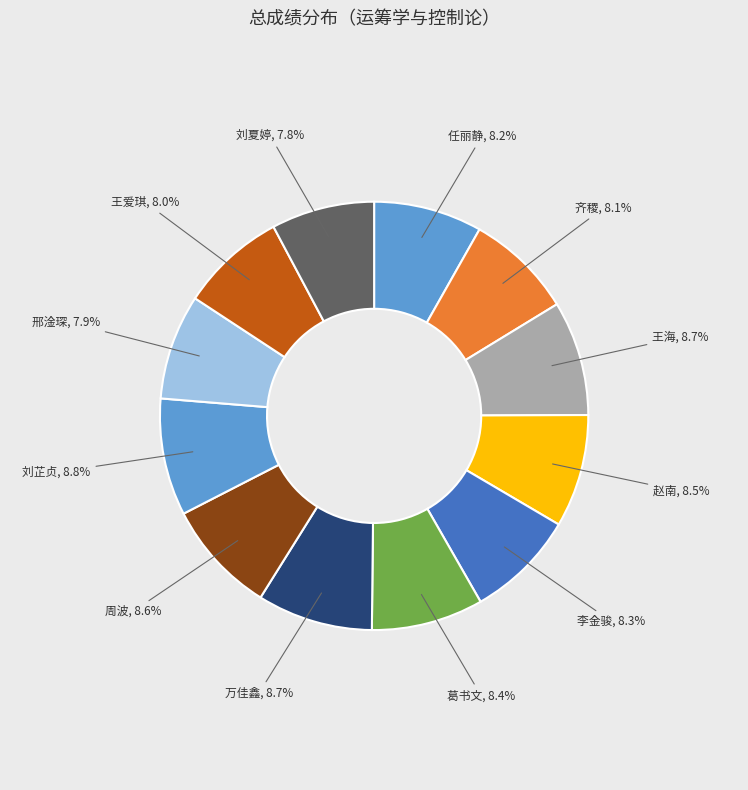

Which slice is the largest?

刘芷贞